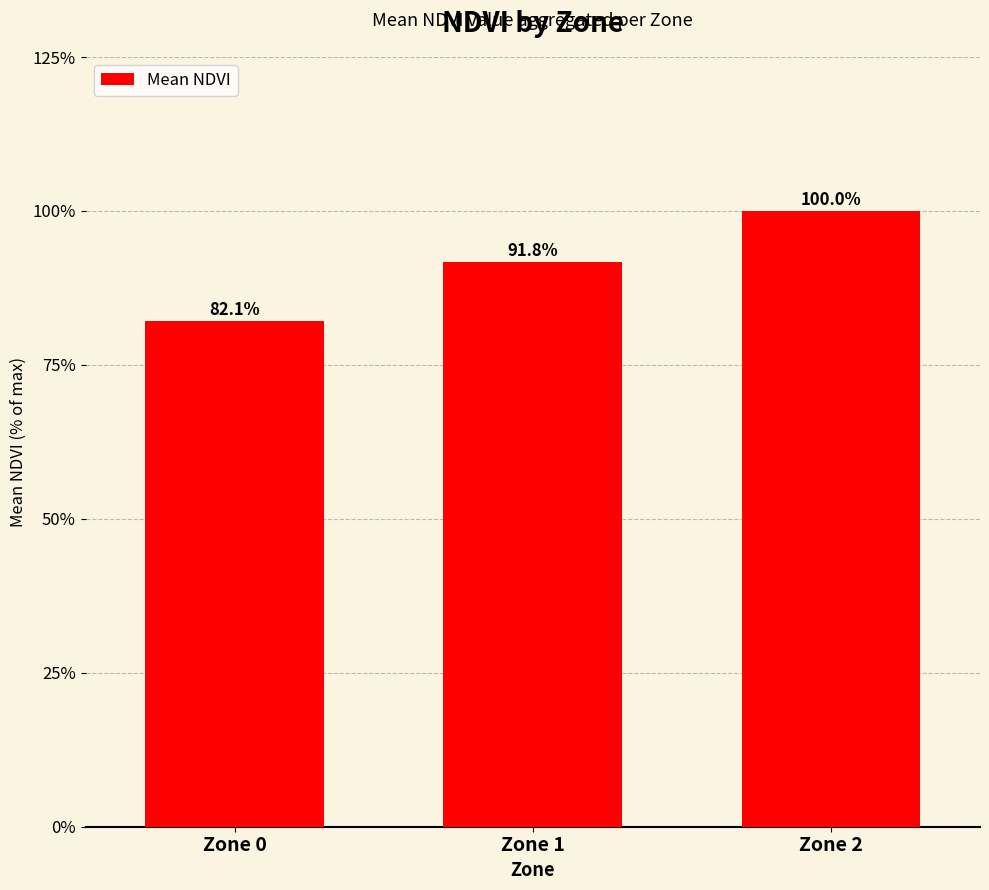

Does the chart contain any negative values?

No